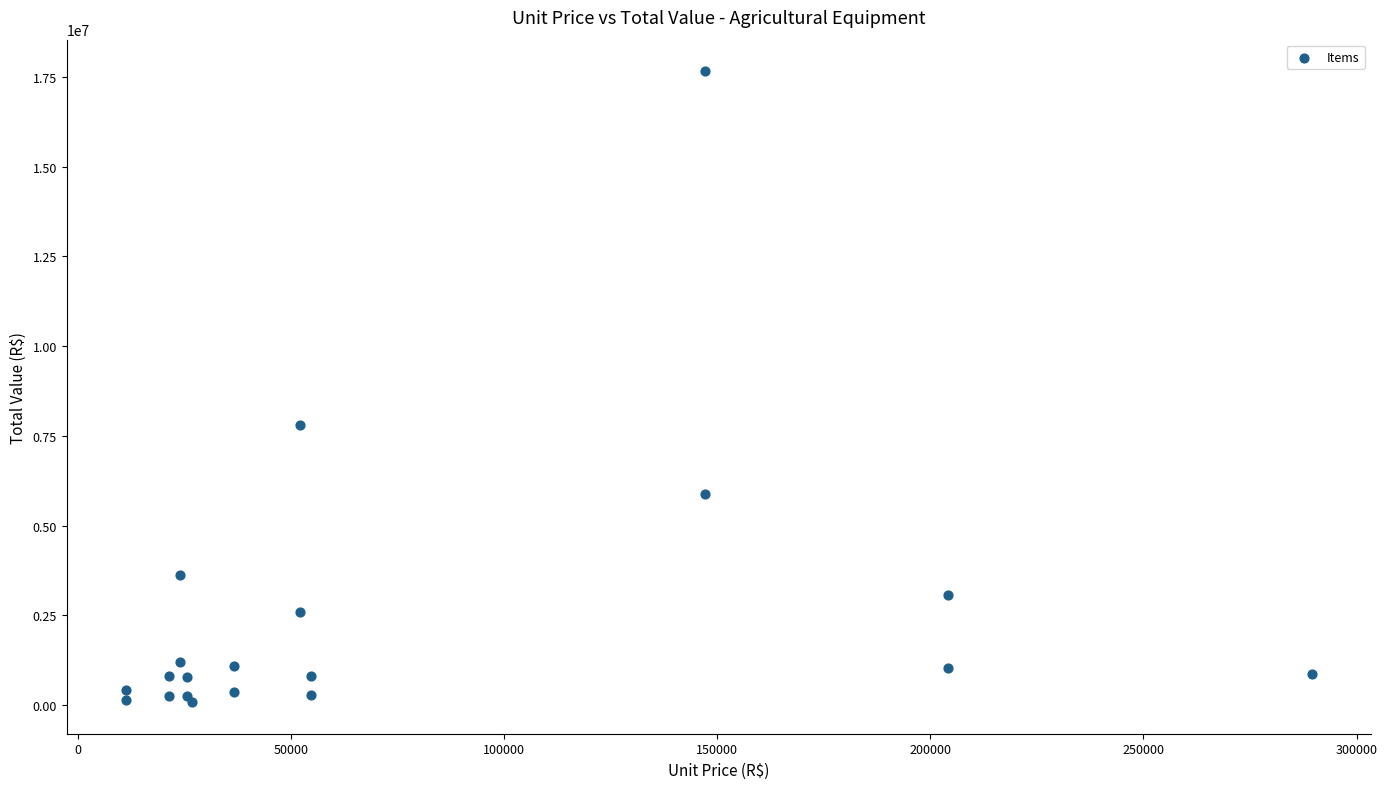

What Y value in the scatter plot is closest to 8870960?

7810000.5